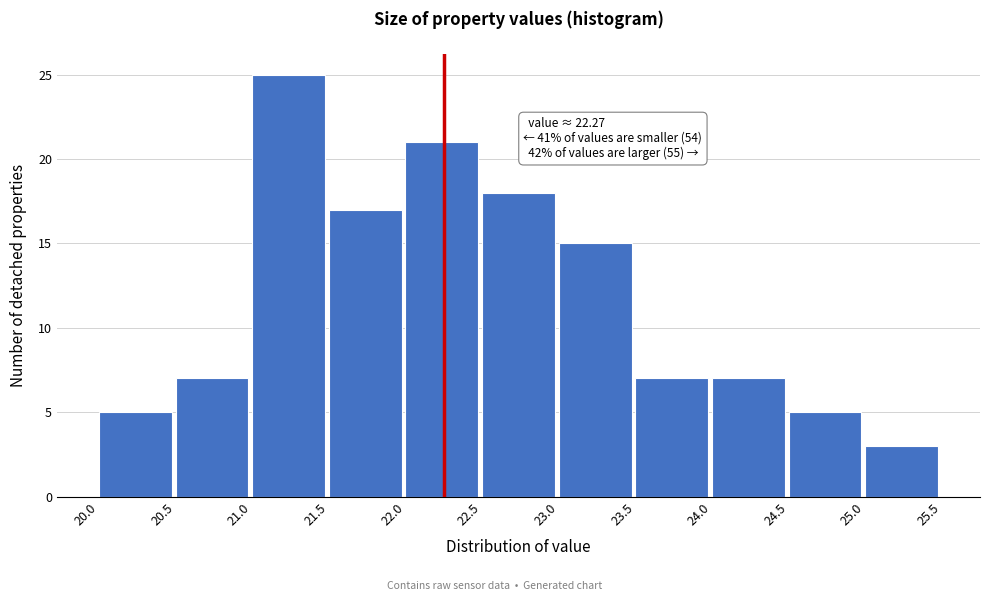

Over which range of the x-axis is the bar tallest?

21.0 to 21.5